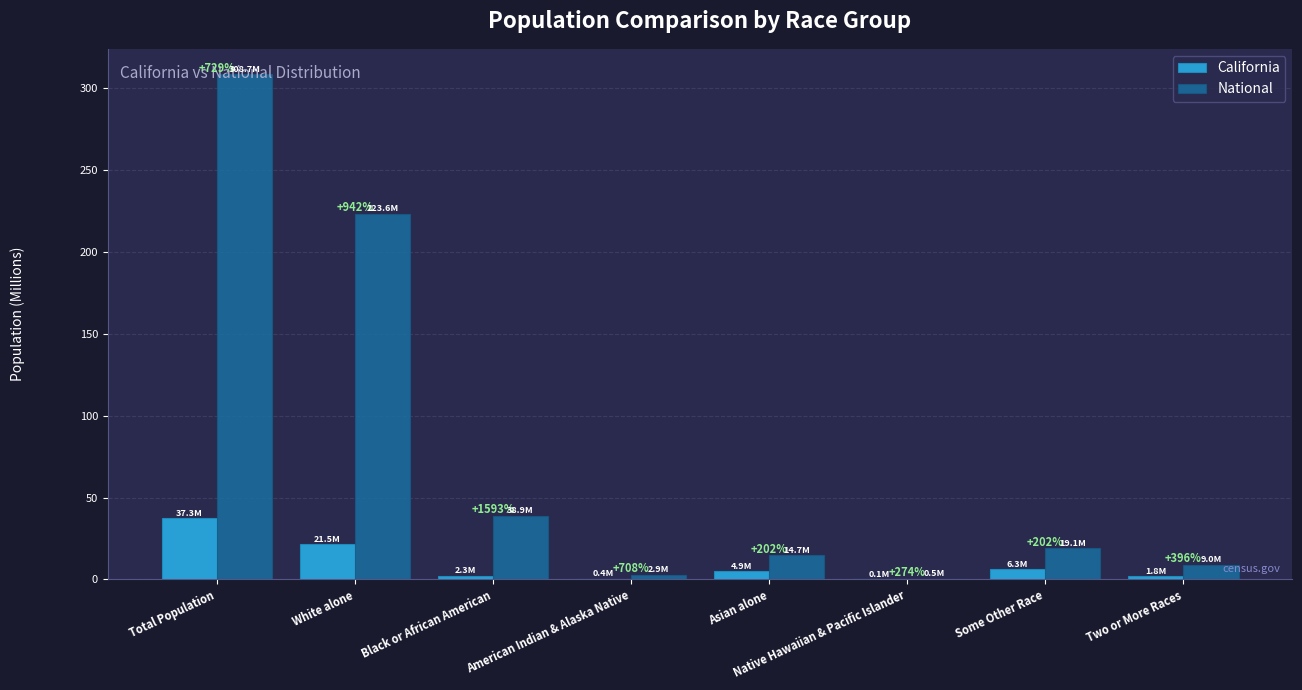

At how many categories does at least one series exceed 23?

3